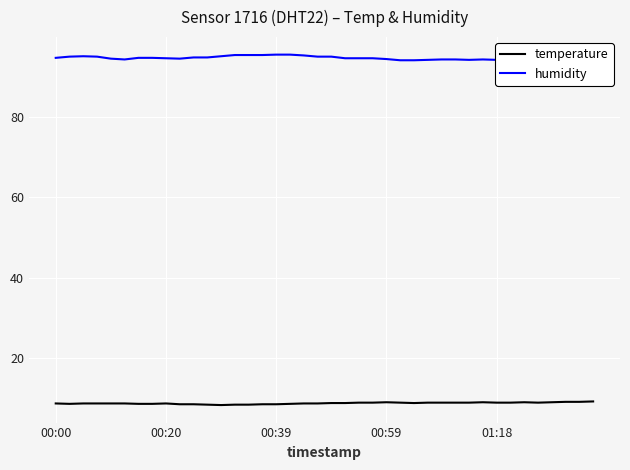

True or false: temperature and humidity cross at least once.

False